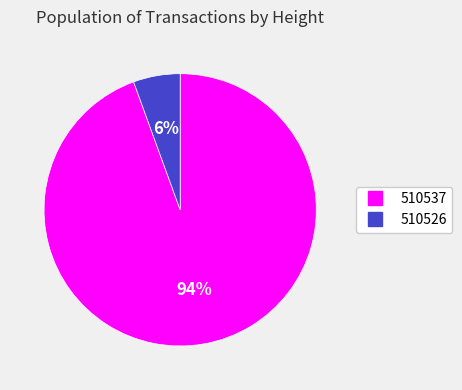

Does any single category account for the majority?

Yes